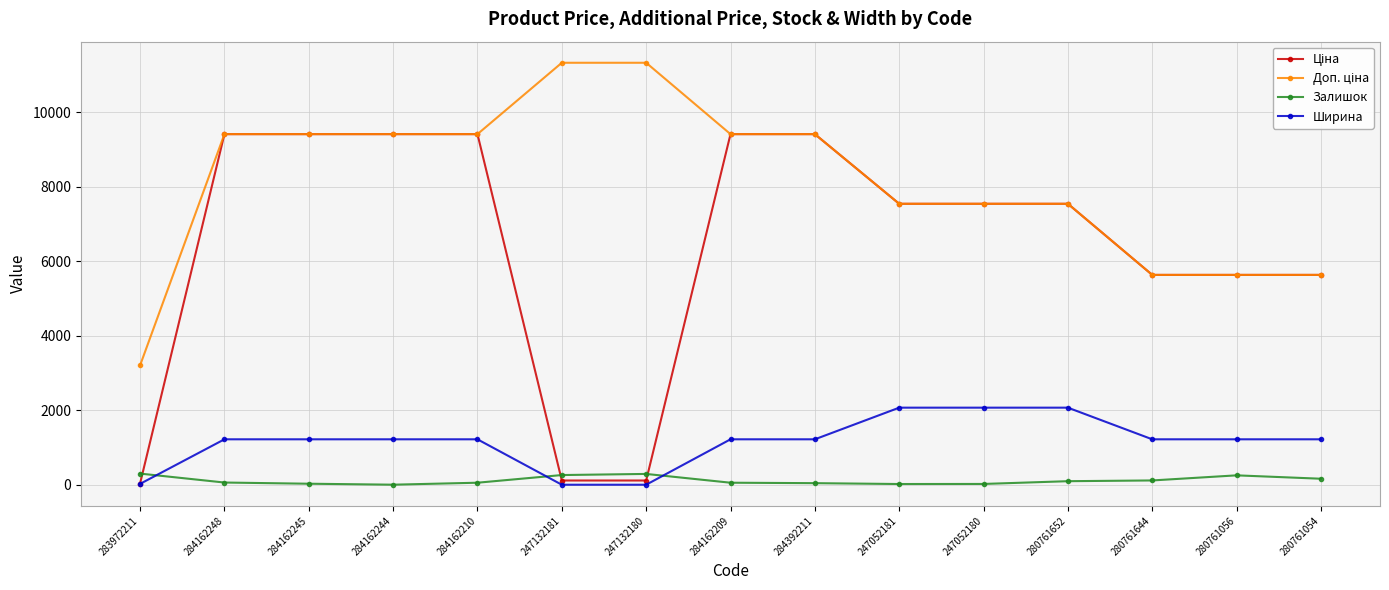

How many data points in Залишок are less than 59?

7